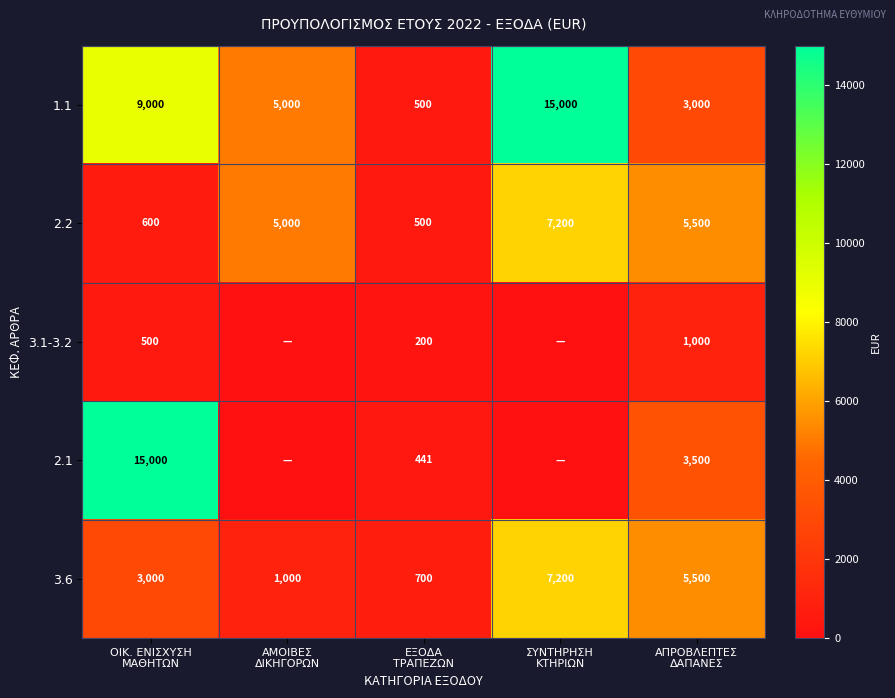

What is the difference between the maximum and minimum values in the 2.2 series?

6700